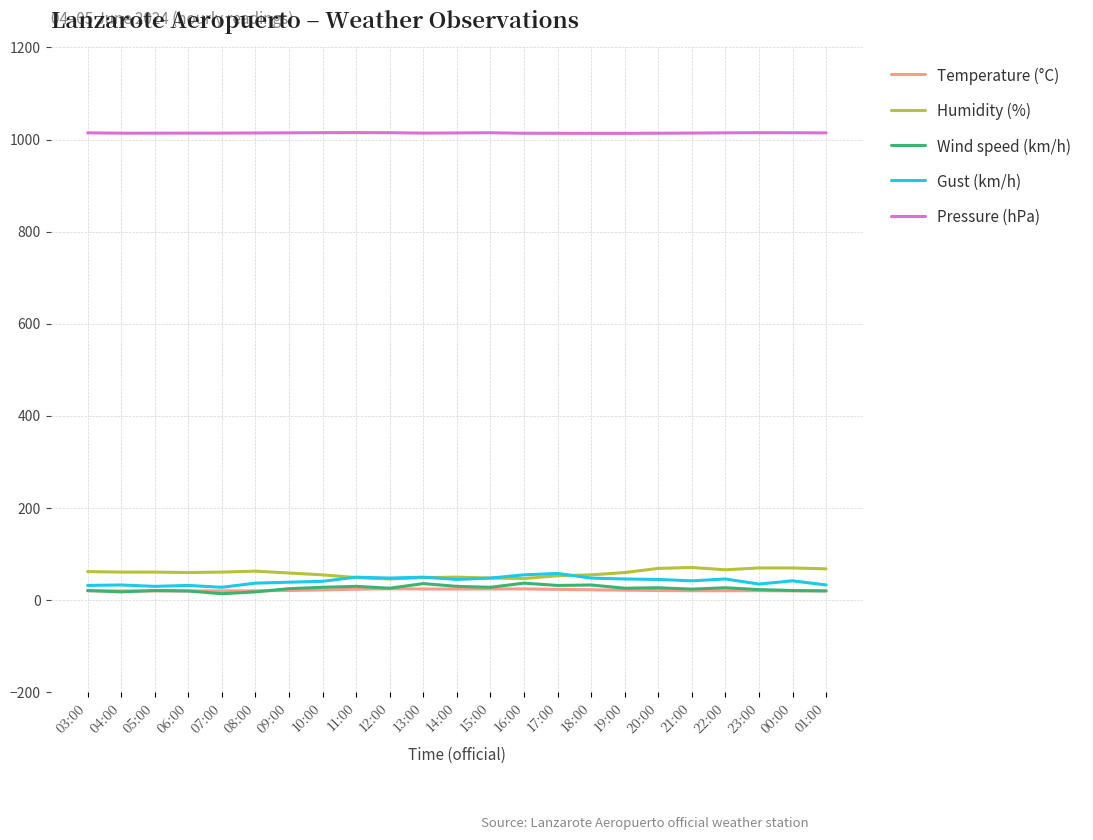

Which series has the largest total across all categories?

Pressure (hPa)